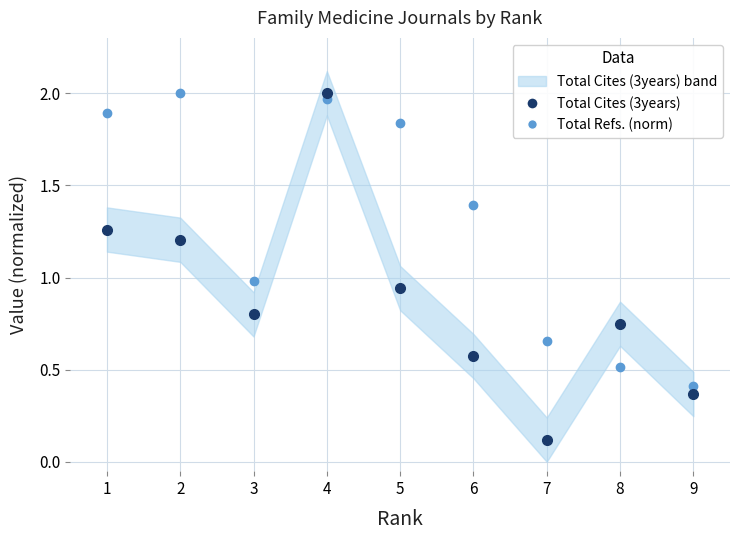

What is the difference between the maximum and minimum values in the Total Refs. (norm) series?

1.6